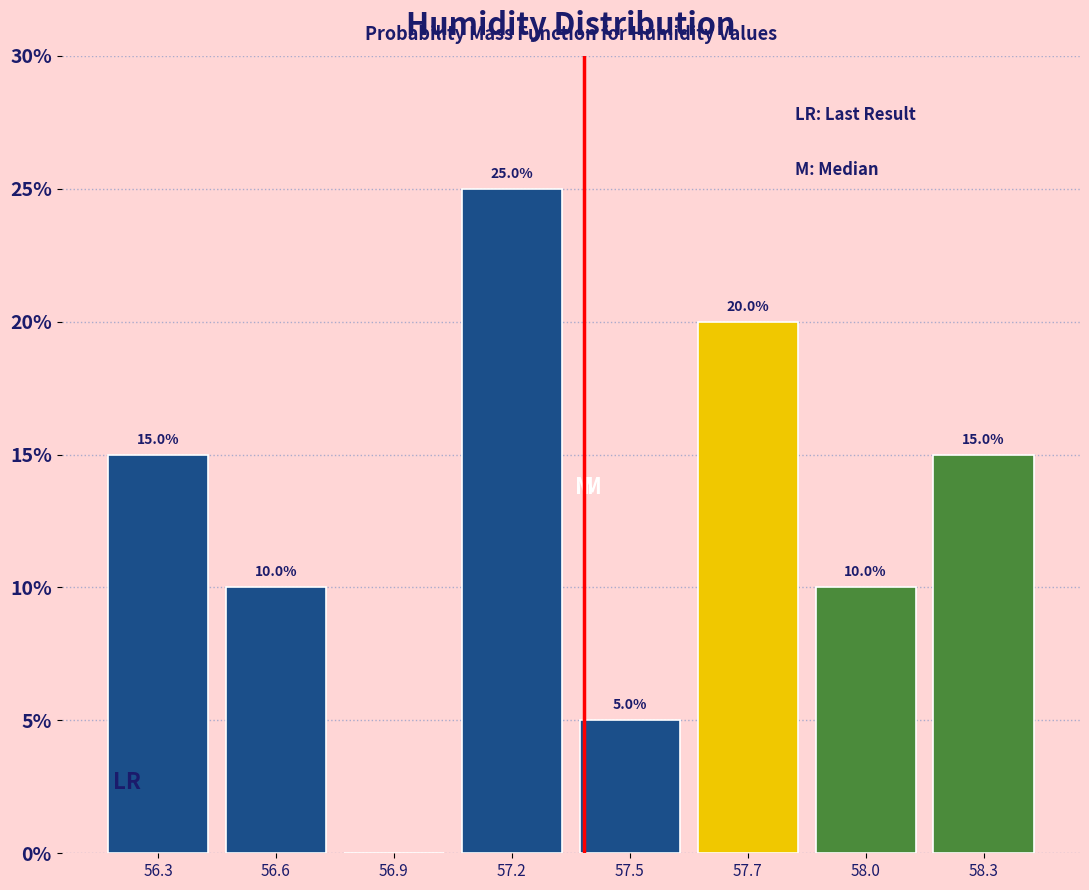

Reading left to right, list all the values displayed in this chart.

56.3=15	56.6=10	56.9=0	57.2=25	57.5=5	57.7=20	58.0=10	58.3=15